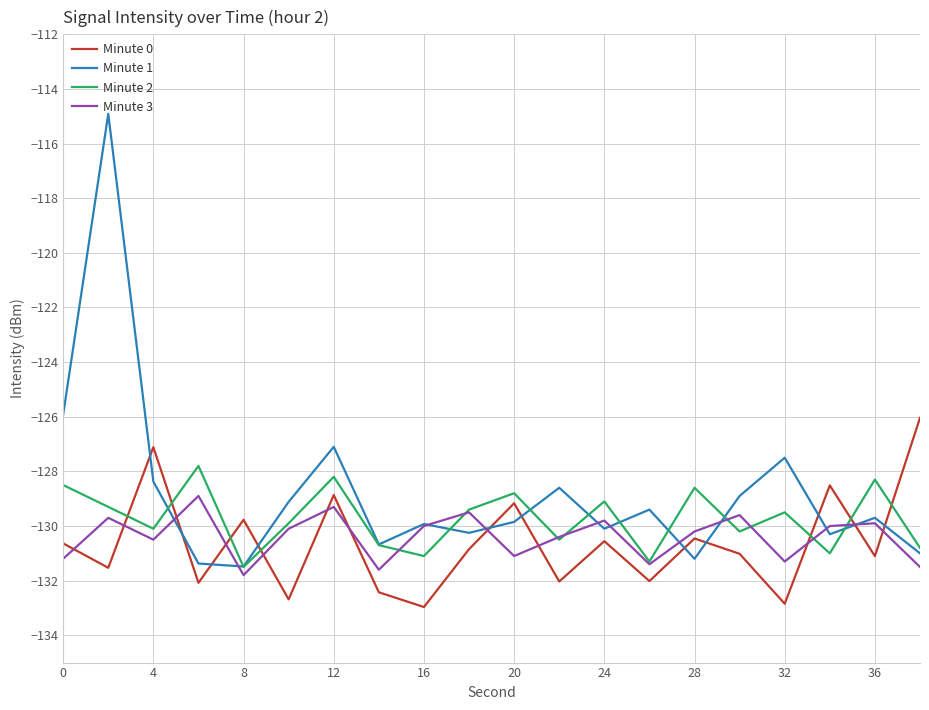

True or false: Minute 1 and Minute 2 cross at least once.

True